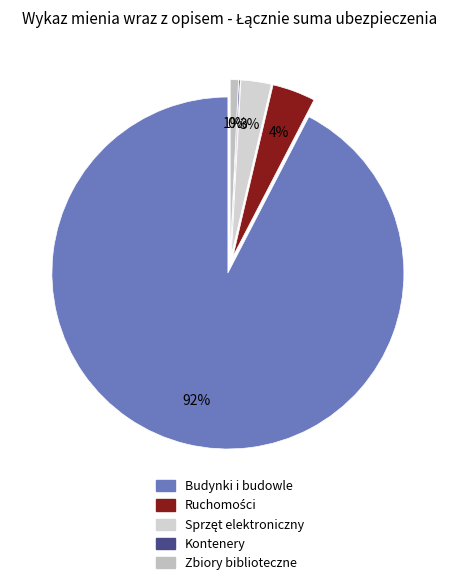

To the nearest percent, what is the difference between the Budynki i budowle and Kontenery slice percentages?

92%